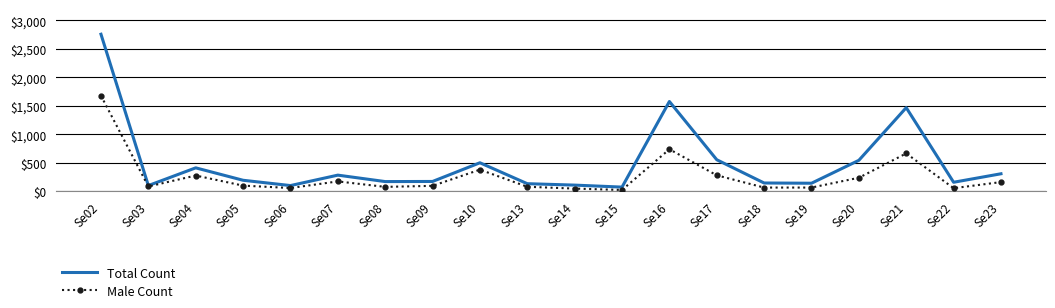

What are all the series names shown in the legend?

Total Count, Male Count